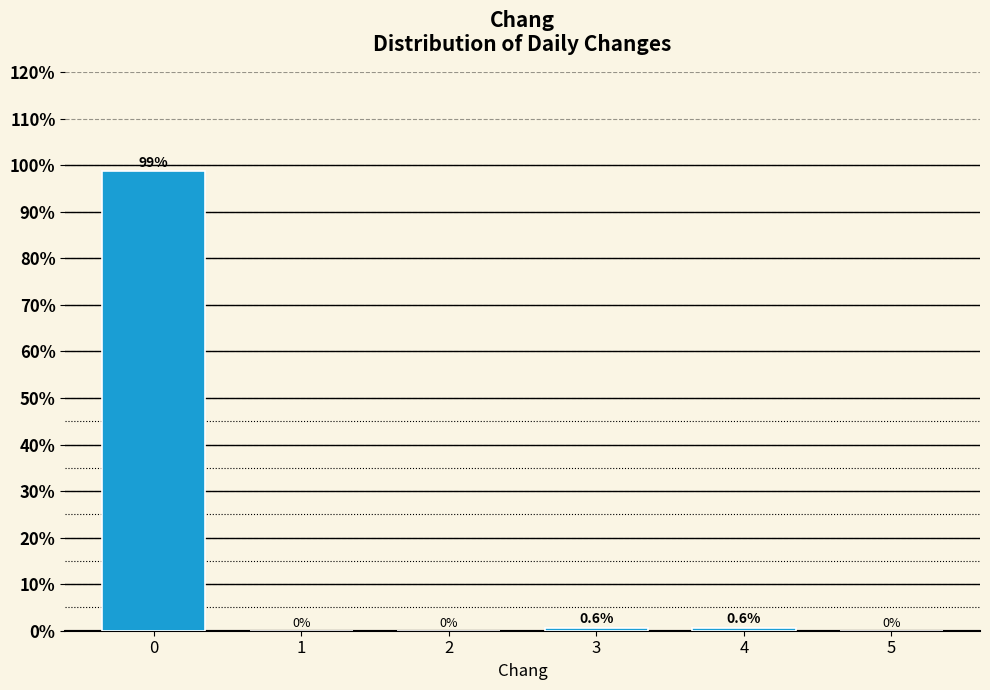

Reading left to right, list all the values displayed in this chart.

0=98.8	1=0.0	2=0.0	3=0.6	4=0.6	5=0.0